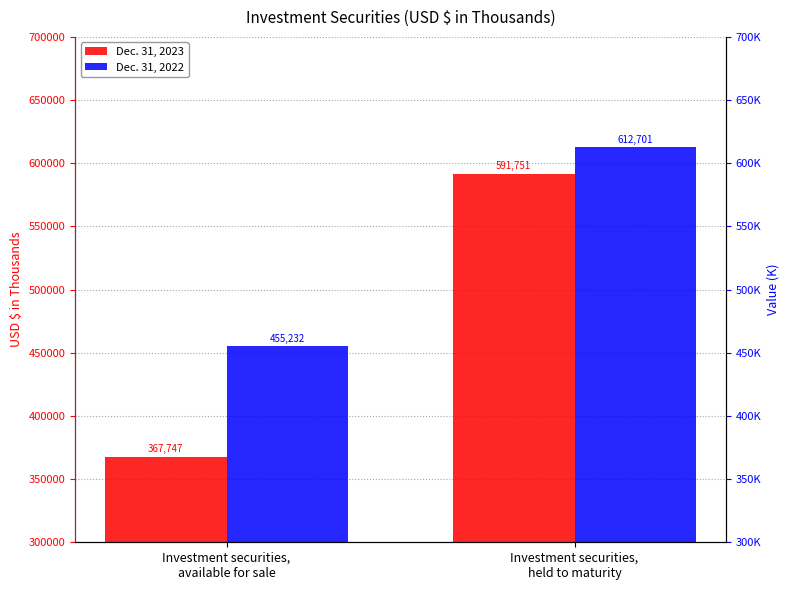

What is the value of the Dec. 31, 2022 bar at the 2nd from the left?

612701